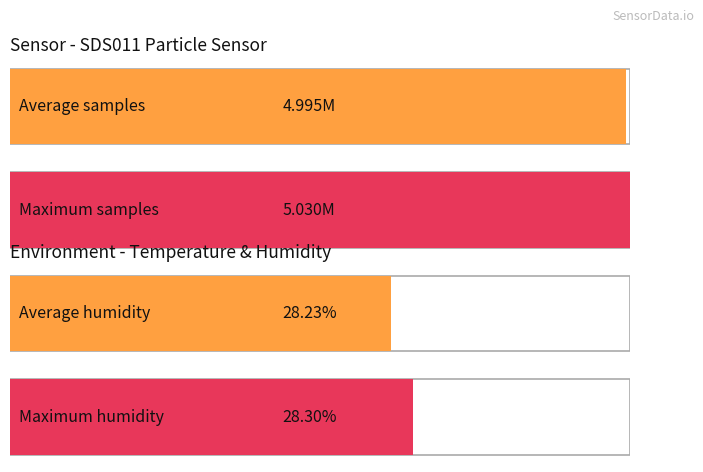

Is it true that Min_cycle equals 9.8 at -51?

False